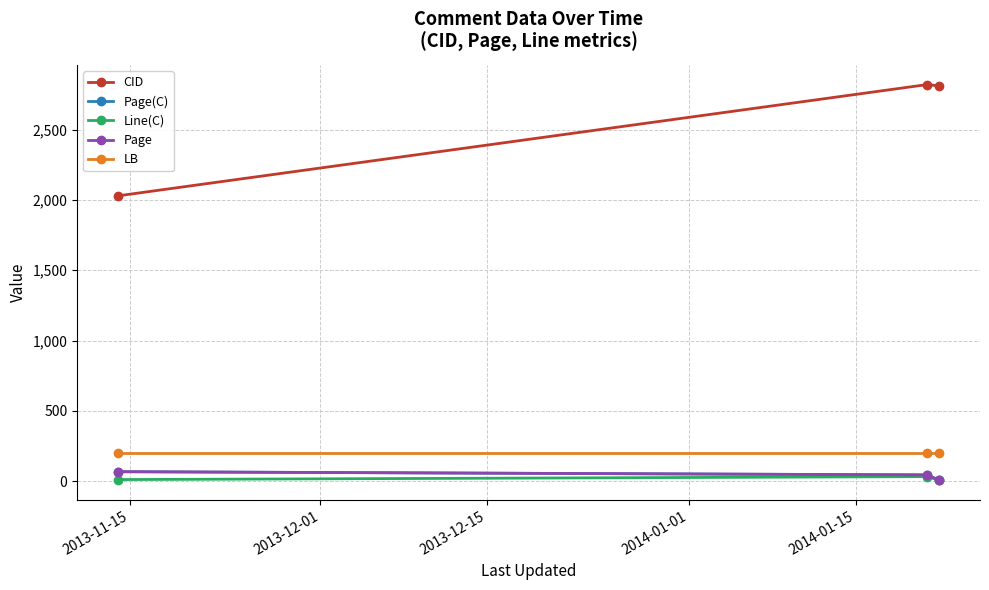

Which series has the largest range (max minus min)?

CID